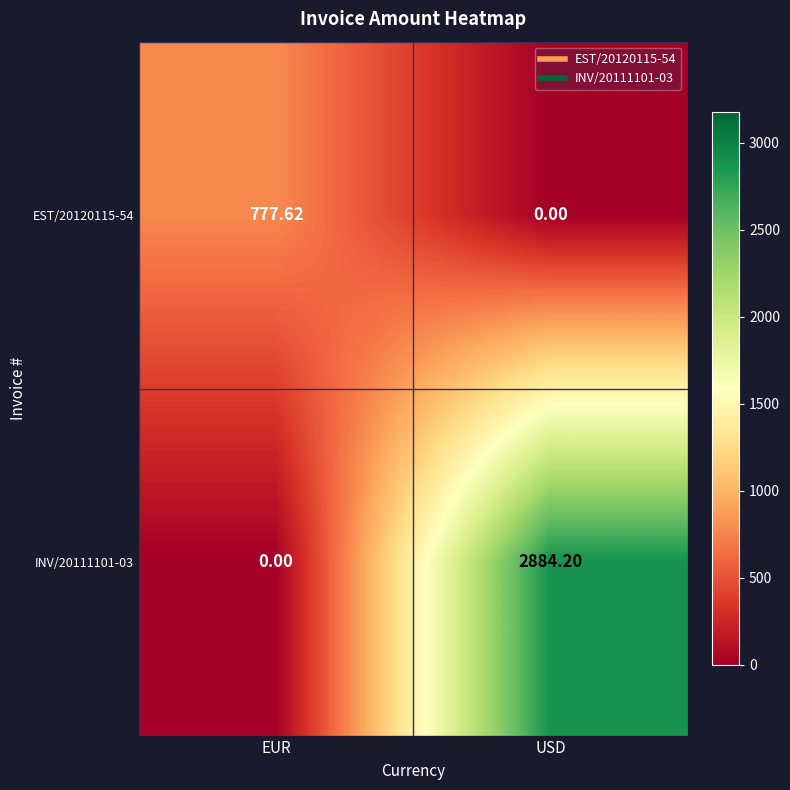

List the series in order of their peak value, highest first.

INV/20111101-03, EST/20120115-54